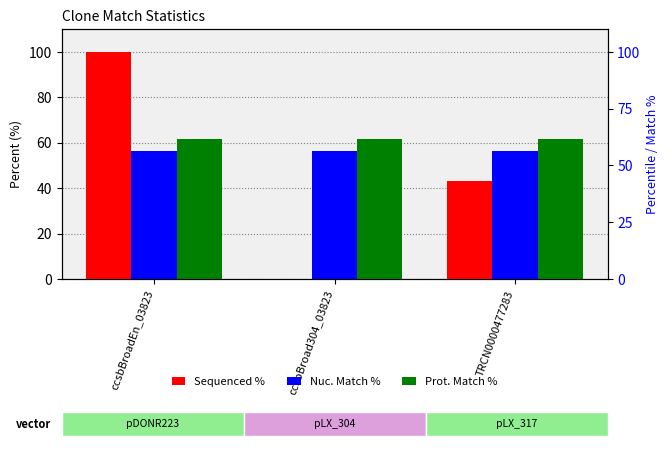

At which label is Prot. Match % closest to 61?

ccsbBroadEn_03823